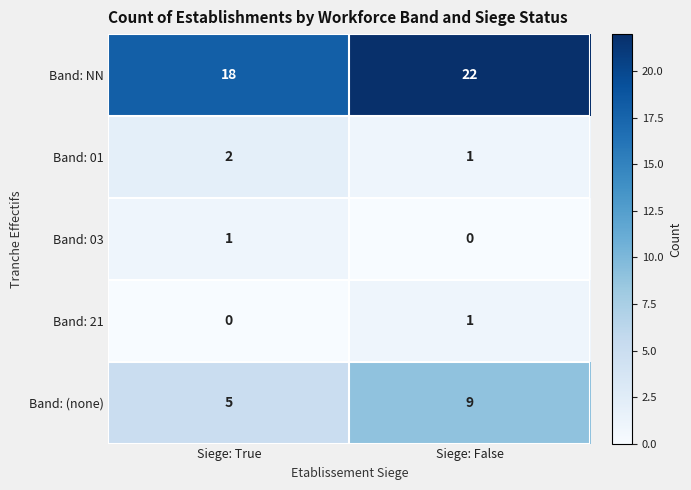

At which category does the chart reach its peak across all series?

Siege: False